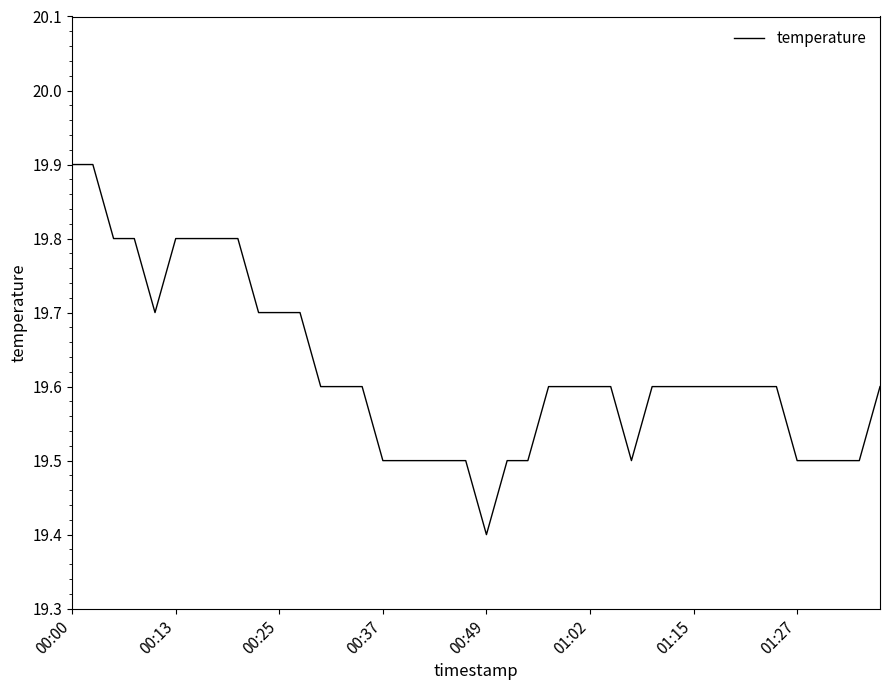

What is the minimum value shown in the chart?

19.4